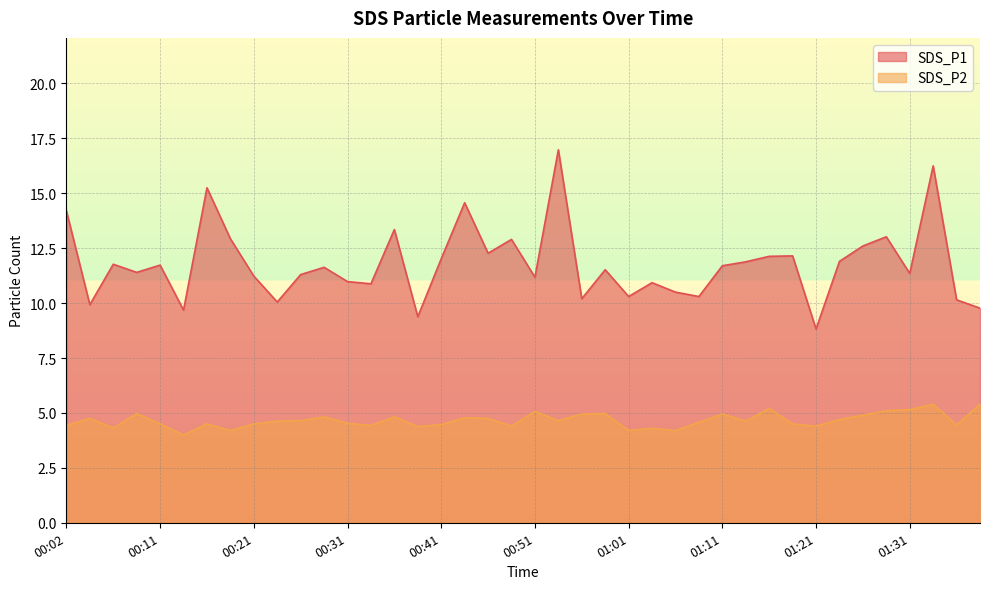

Which series has the largest total across all categories?

SDS_P1